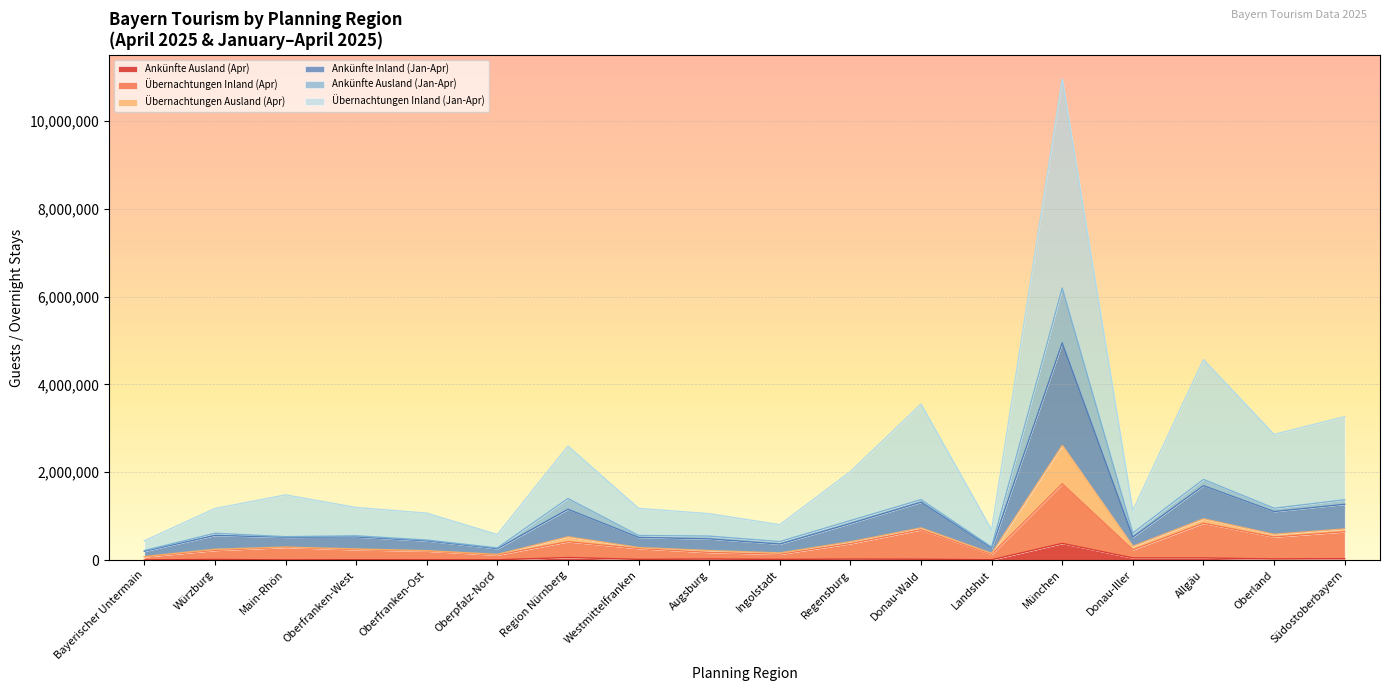

Does the chart display data point markers on the line(s)?

No